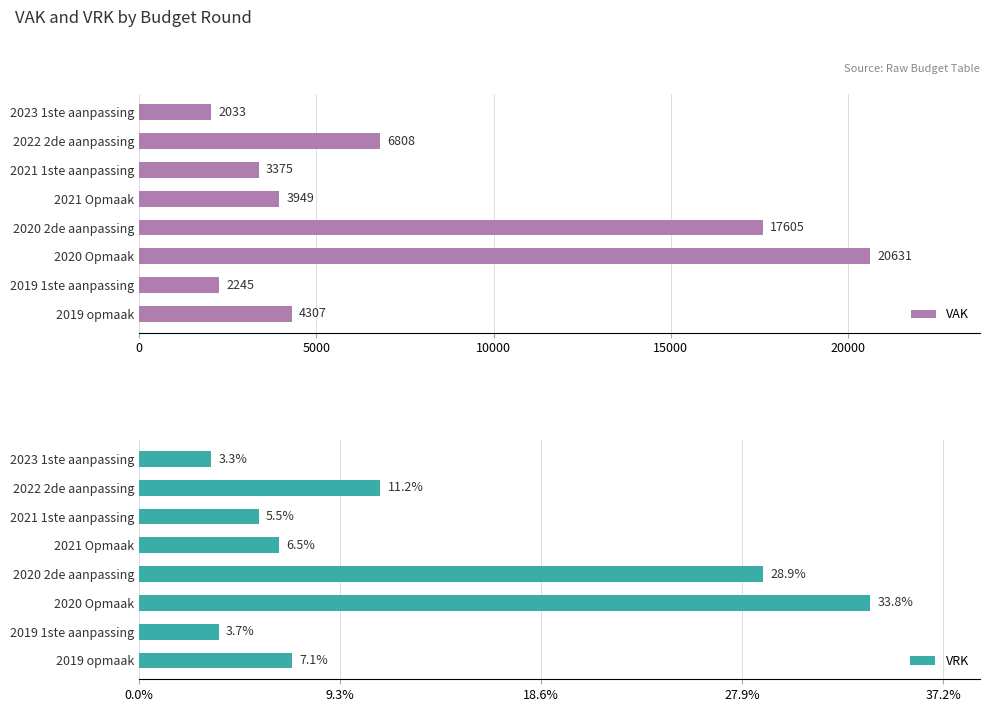

List the series in order of their overall mean, lowest first.

VRK, VAK